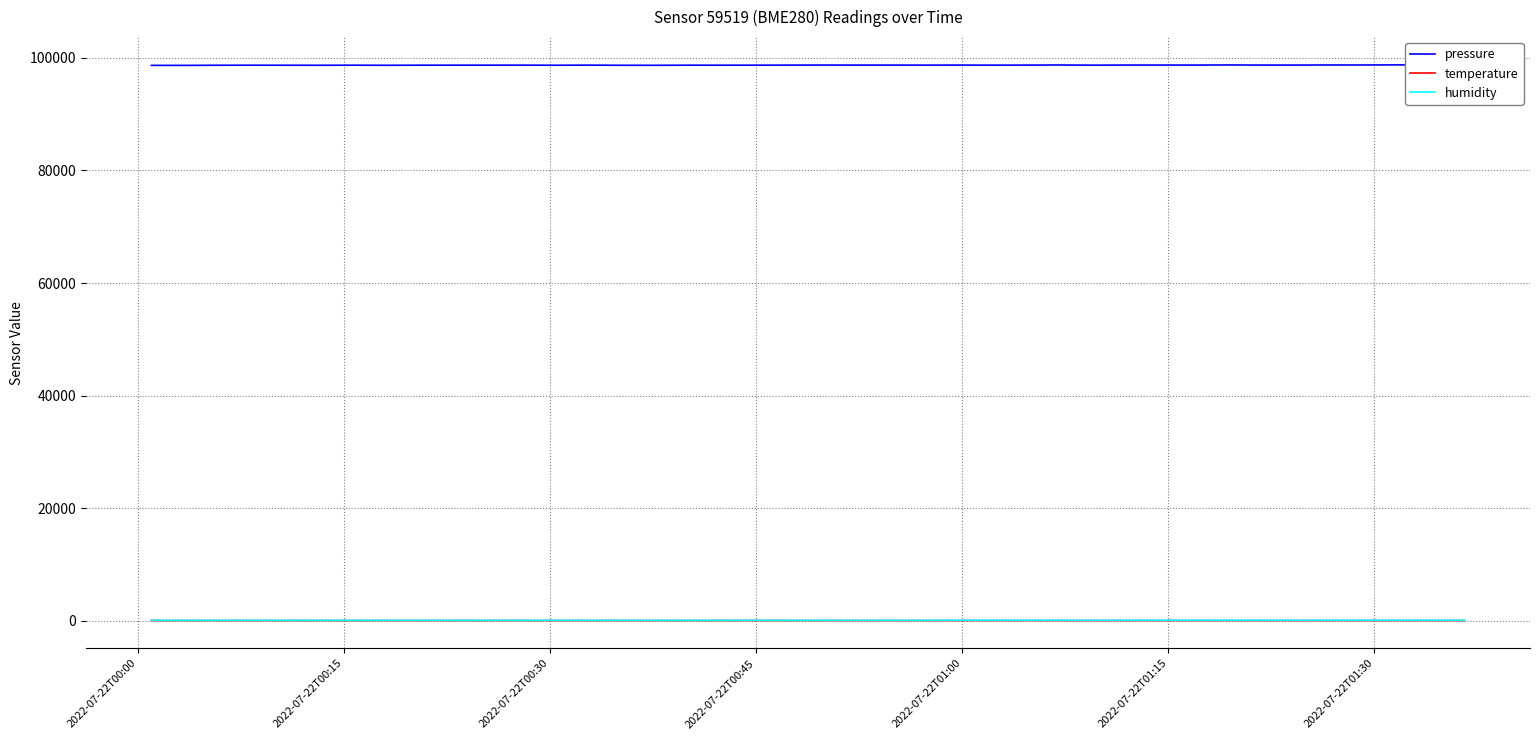

True or false: humidity and temperature cross at least once.

False